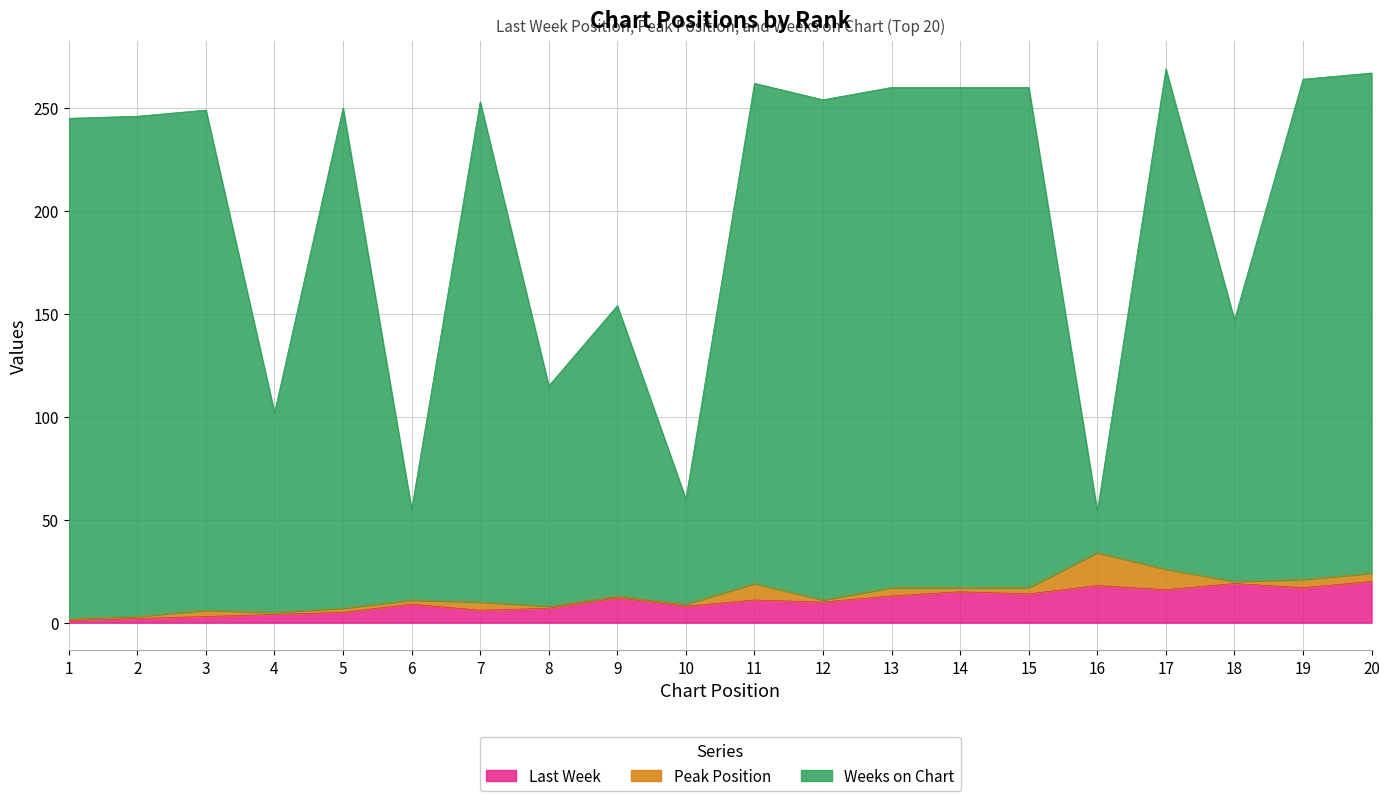

What are all the series names shown in the legend?

Last Week, Peak Position, Weeks on Chart